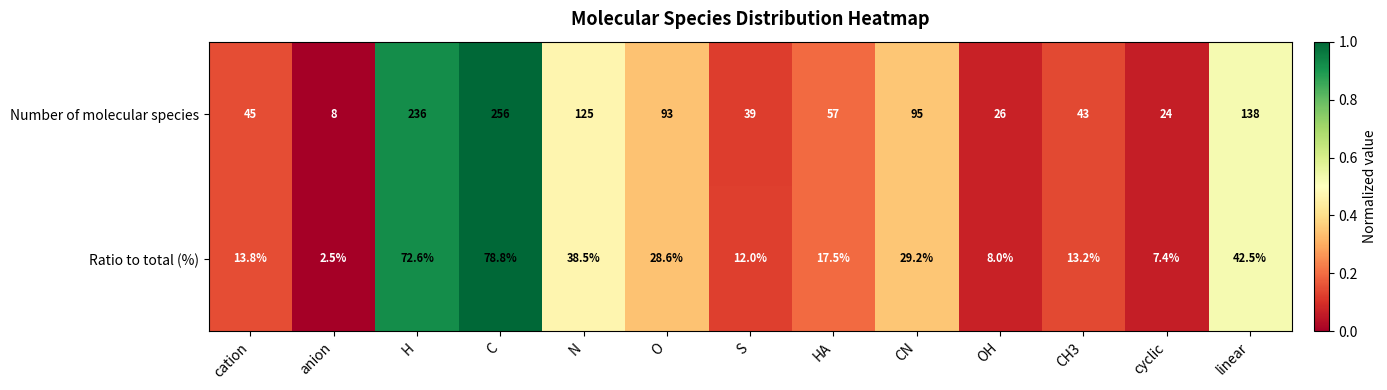

Reading right to left, what are all the values shown in this chart?

Number of molecular species: linear=138.0	cyclic=24.0	CH3=43.0	OH=26.0	CN=95.0	HA=57.0	S=39.0	O=93.0	N=125.0	C=256.0	H=236.0	anion=8.0	cation=45.0
Ratio to total (%): linear=42.5	cyclic=7.4	CH3=13.2	OH=8.0	CN=29.2	HA=17.5	S=12.0	O=28.6	N=38.5	C=78.8	H=72.6	anion=2.5	cation=13.8